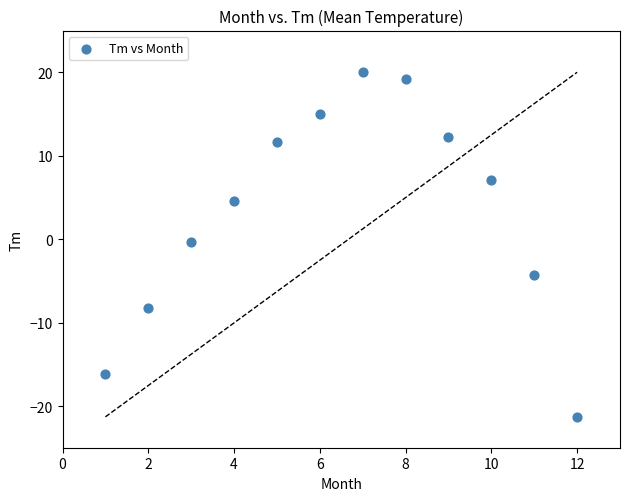

What is the average Y value?

3.3